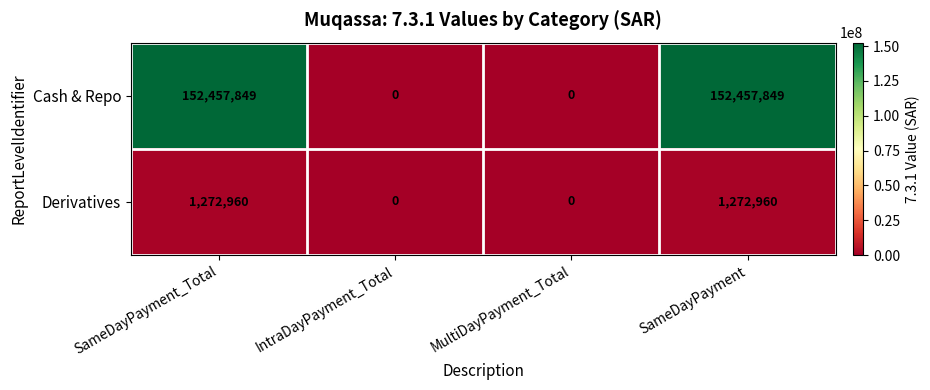

How many categories are shown in the chart?

4